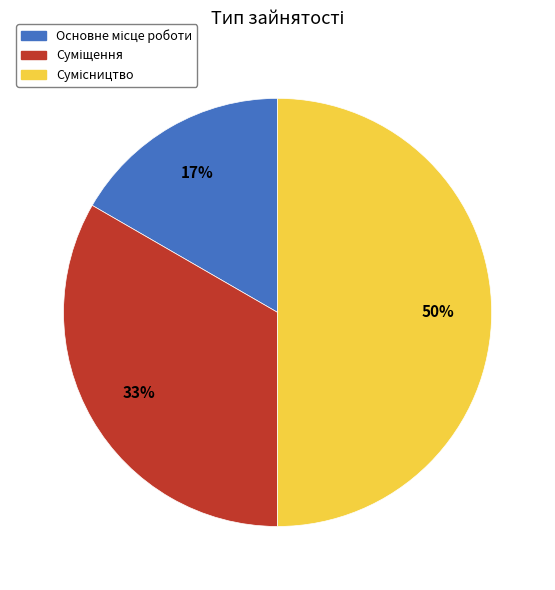

To the nearest percent, what is the average slice percentage?

33%